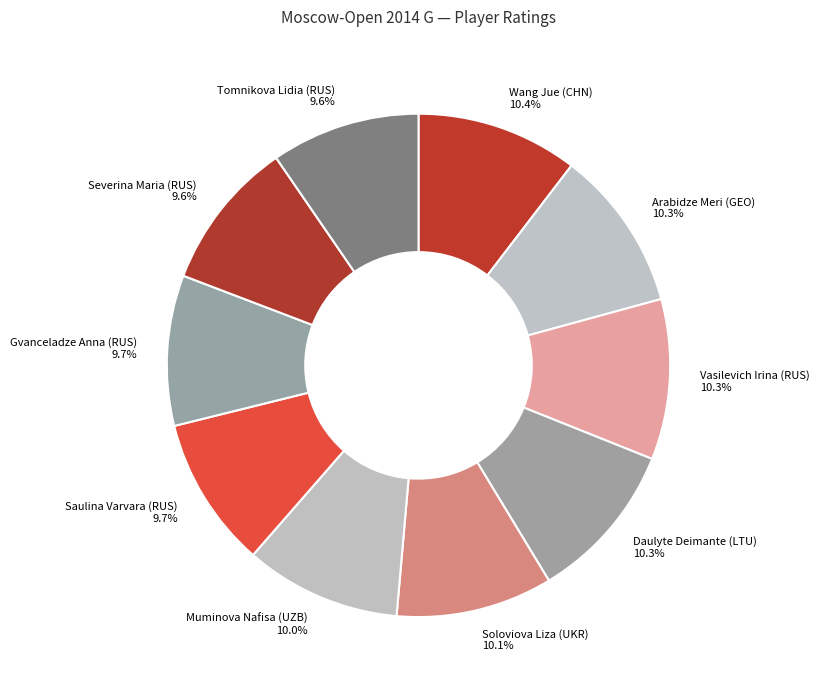

The Daulyte Deimante (LTU) slice represents 10% of the pie. True or false?

True